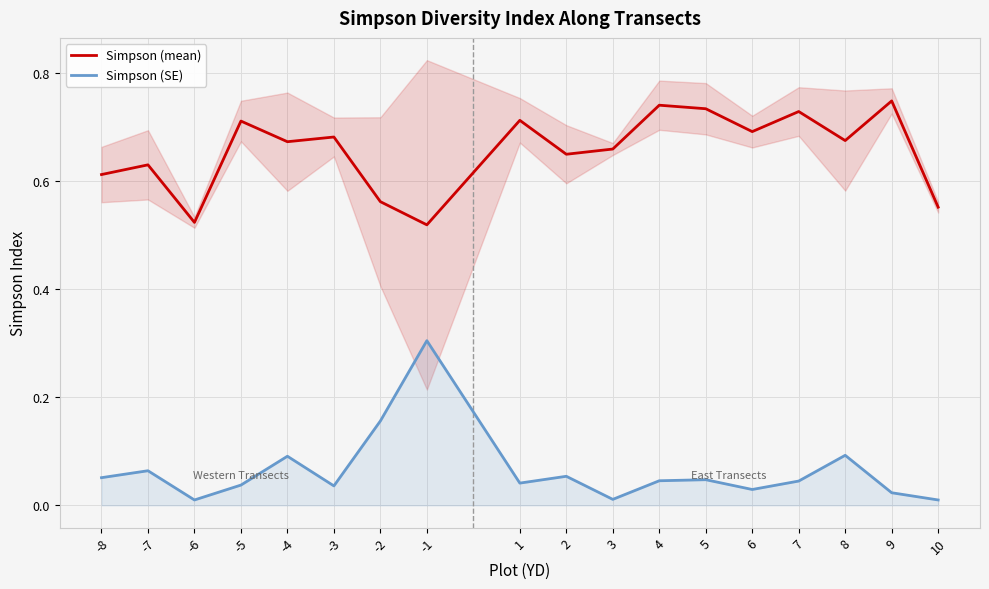

Which series has the largest total across all categories?

Simpson (mean)